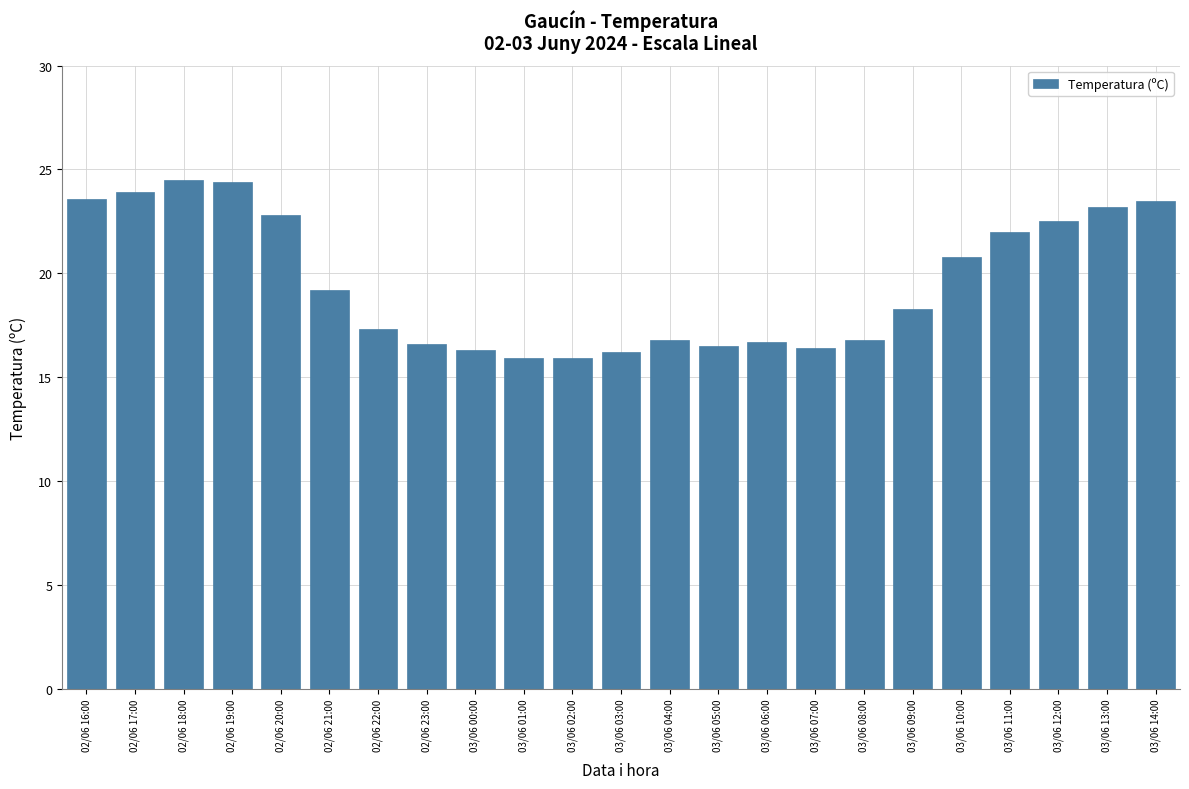

What is the ratio of the value at 03/06 01:00 to the value at 03/06 11:00?

0.7